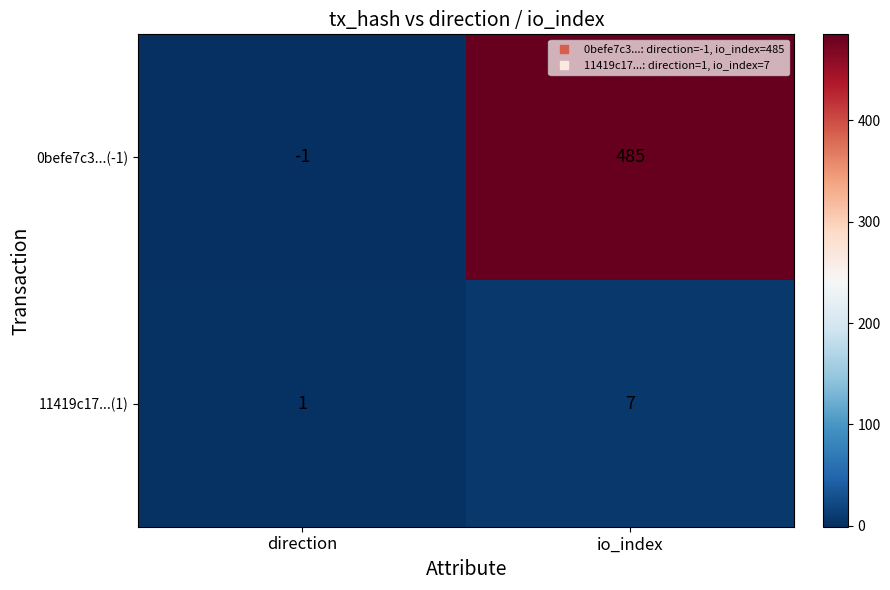

What is the smallest value displayed?

-1